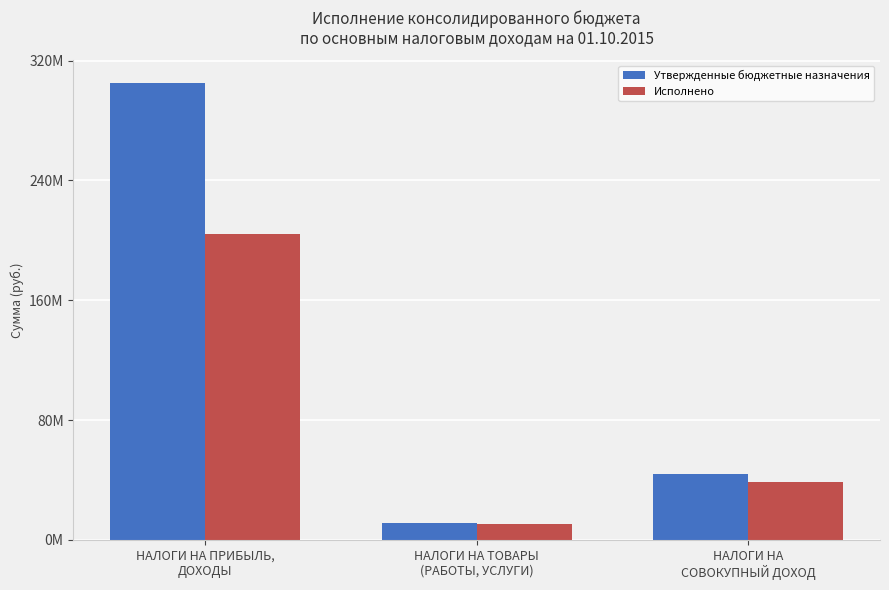

Which label corresponds to the smallest value in the chart?

НАЛОГИ НА ТОВАРЫ
(РАБОТЫ, УСЛУГИ)